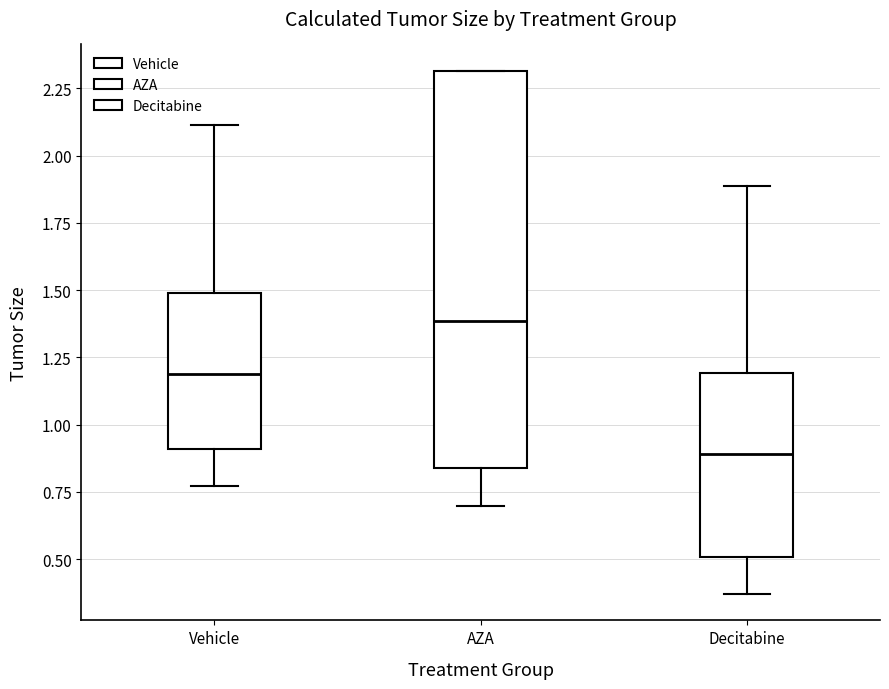

Which box has the highest median line?

AZA